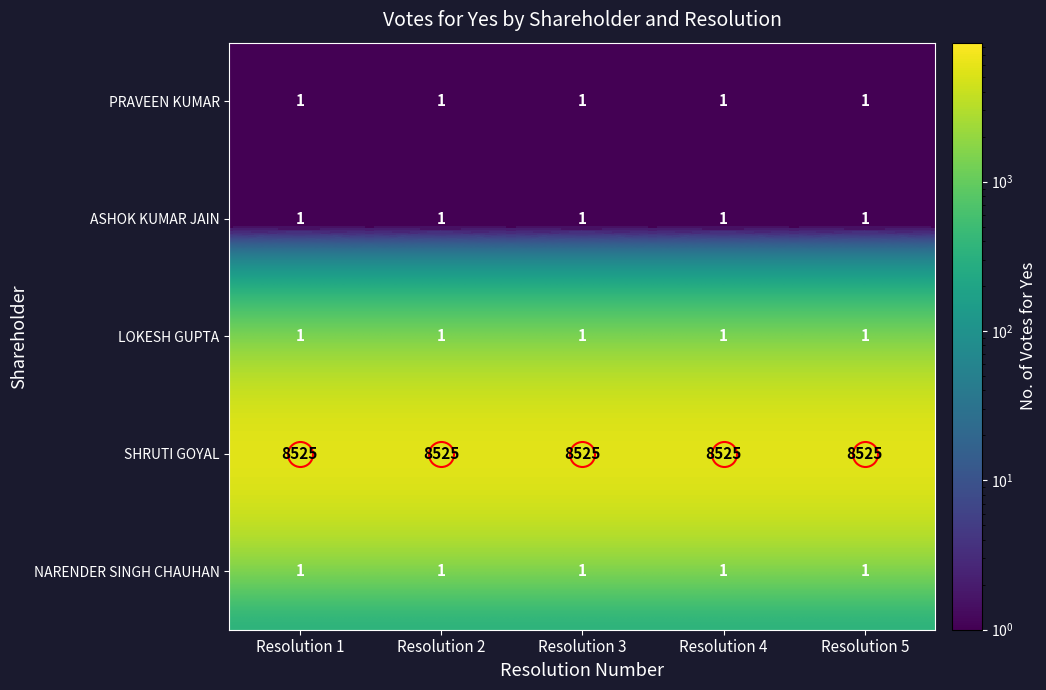

What is the difference between the highest and lowest values at Resolution 2?

8524